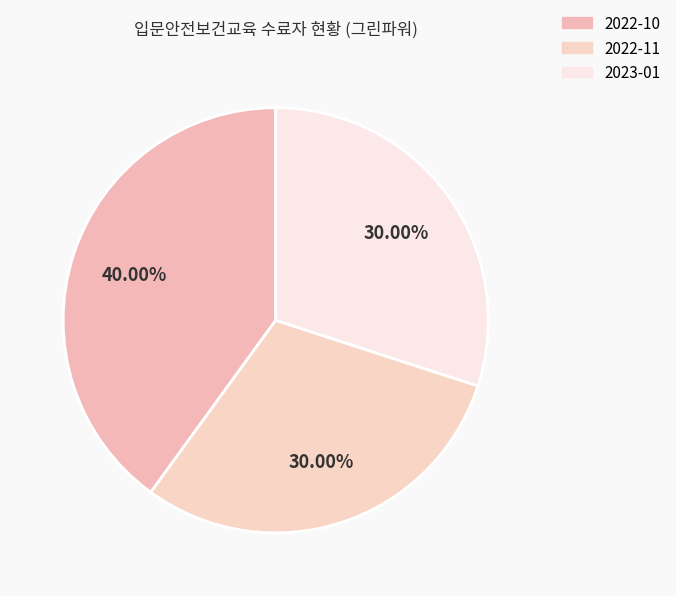

Is the sum of 2022-11 and 2023-01 greater than half?

Yes